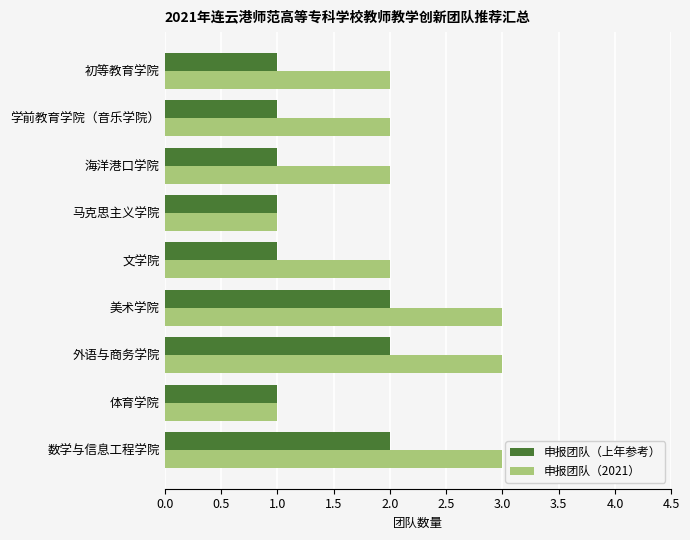

Which series has the largest total across all categories?

申报团队（2021）